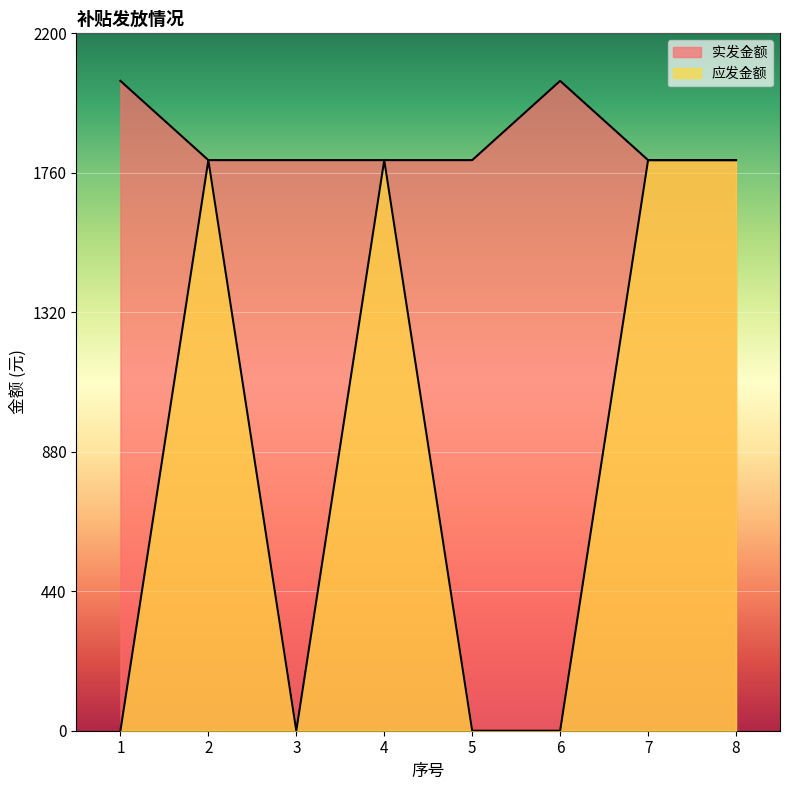

In 应发金额, how many points are higher than both neighbors (excluding endpoints)?

2